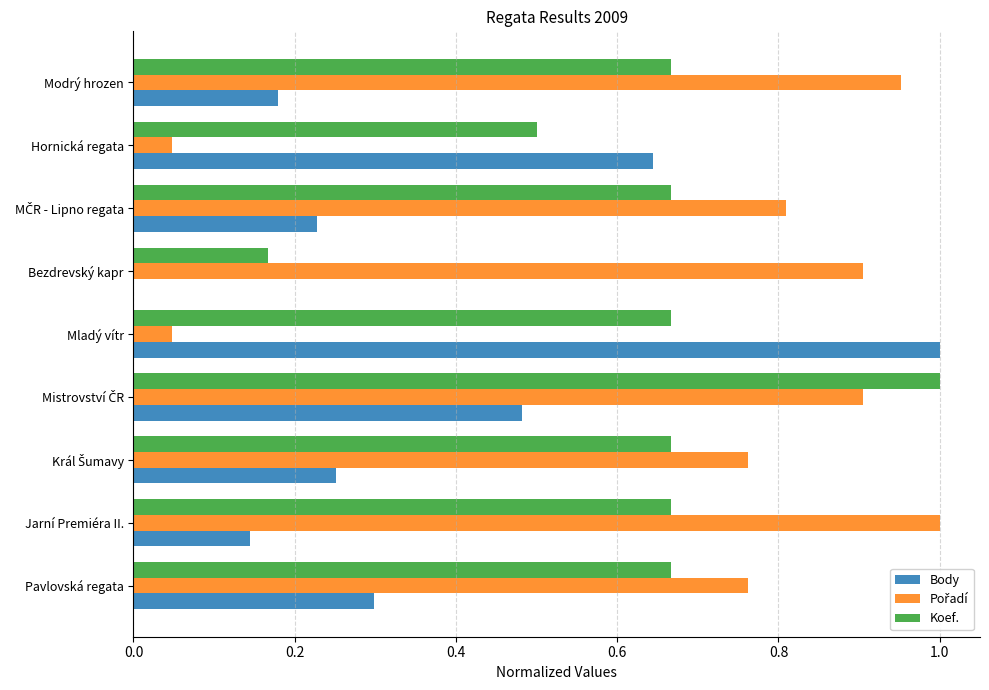

What is the sum of all Koef. values?

5.7